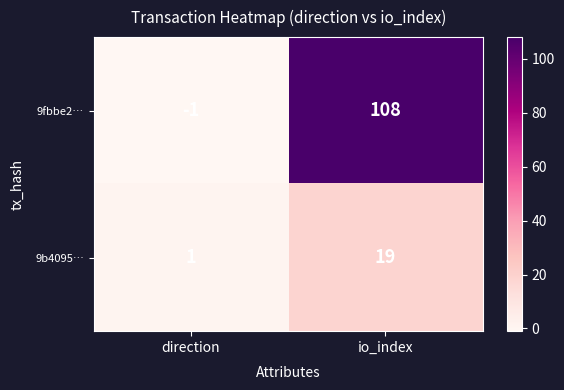

Reading left to right, what are all the values shown in this chart?

9fbbe2…: direction=-1	io_index=108
9b4095…: direction=1	io_index=19